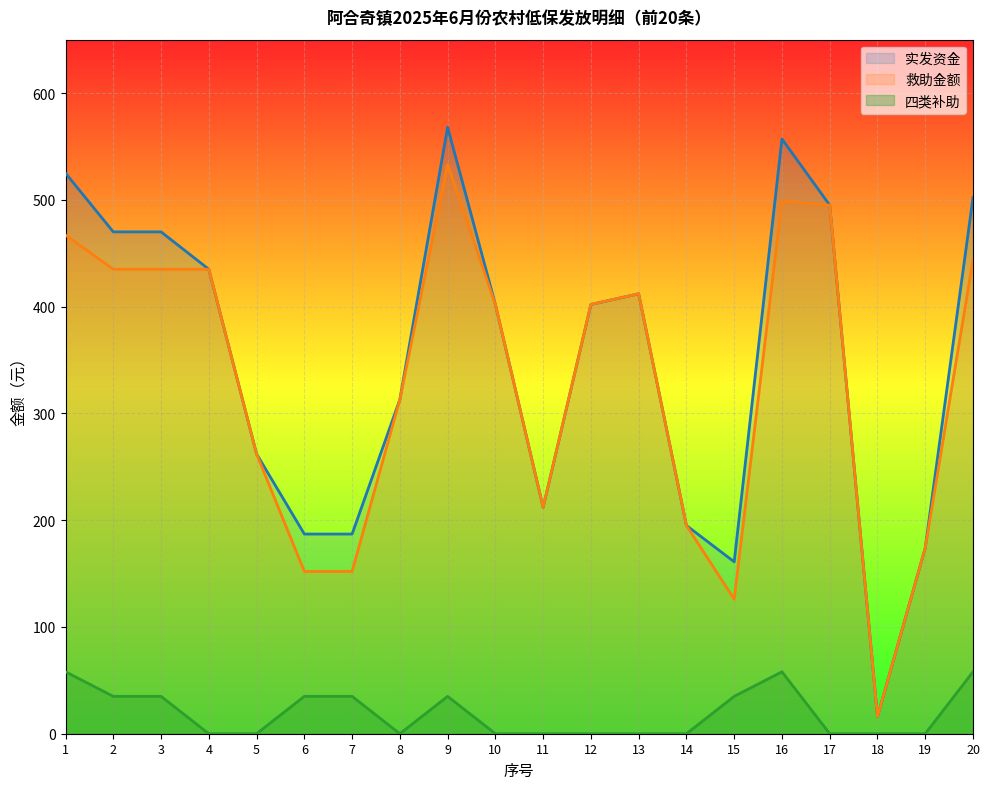

The 四类补助 series shows 52 at 7. True or false?

False